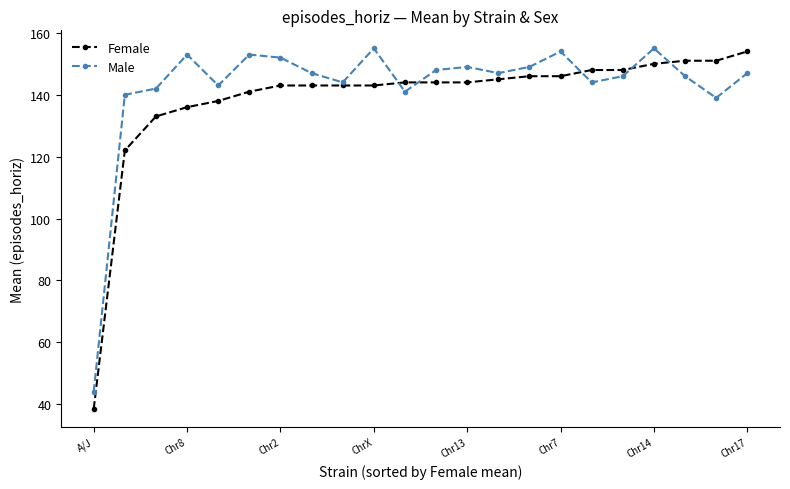

What are all the series names shown in the legend?

Female, Male